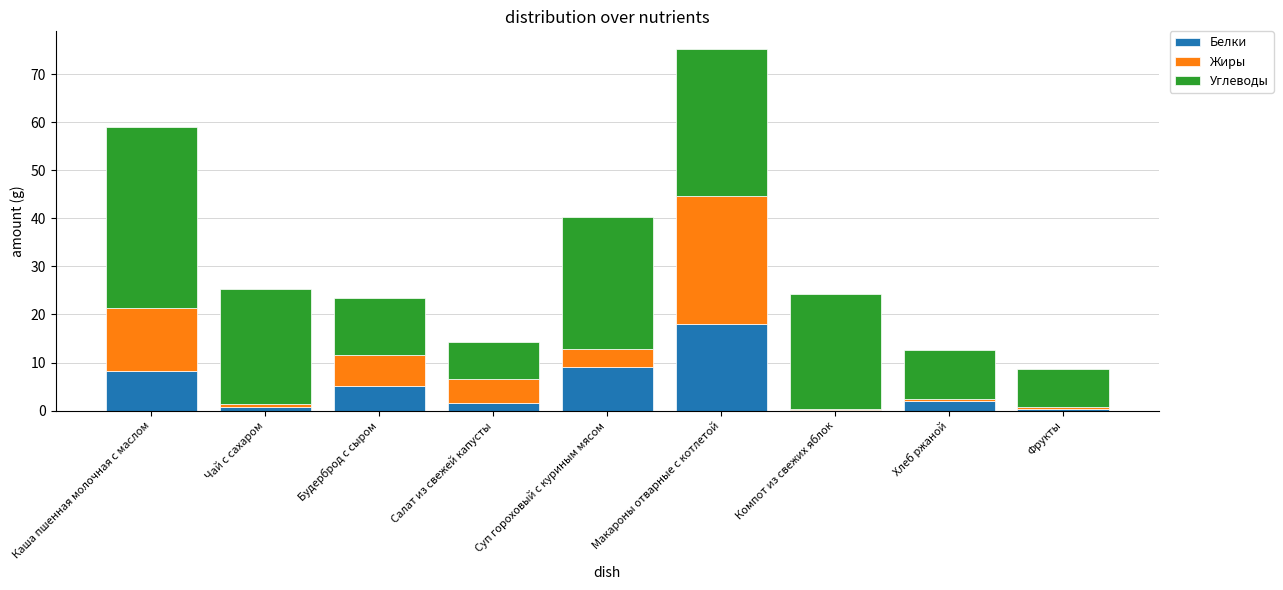

Which category has the highest value in the Белки series?

Макароны отварные с котлетой